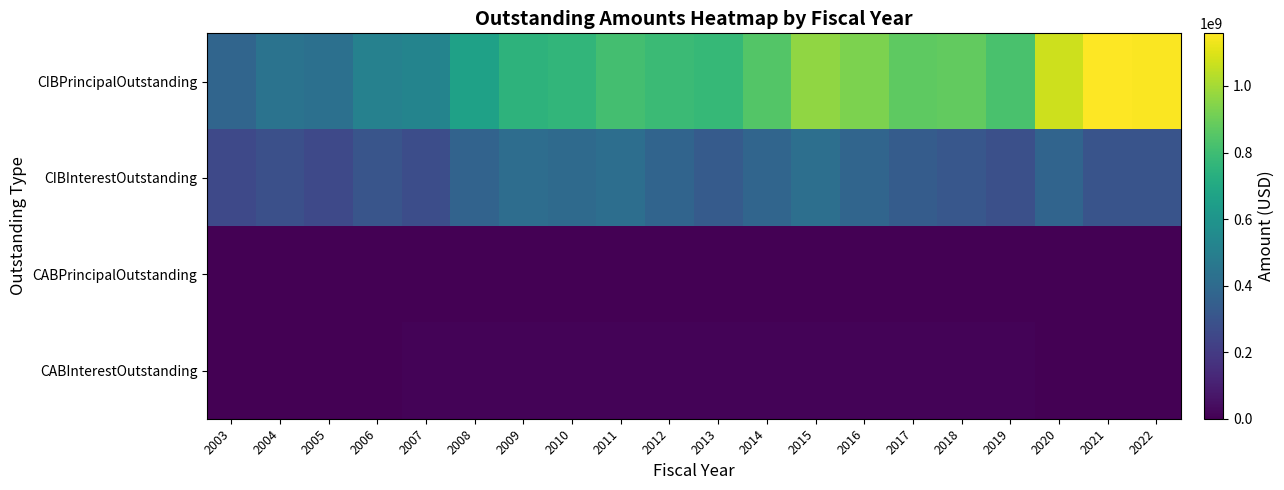

List the series in order of their peak value, highest first.

CIBPrincipalOutstanding, CIBInterestOutstanding, CABInterestOutstanding, CABPrincipalOutstanding